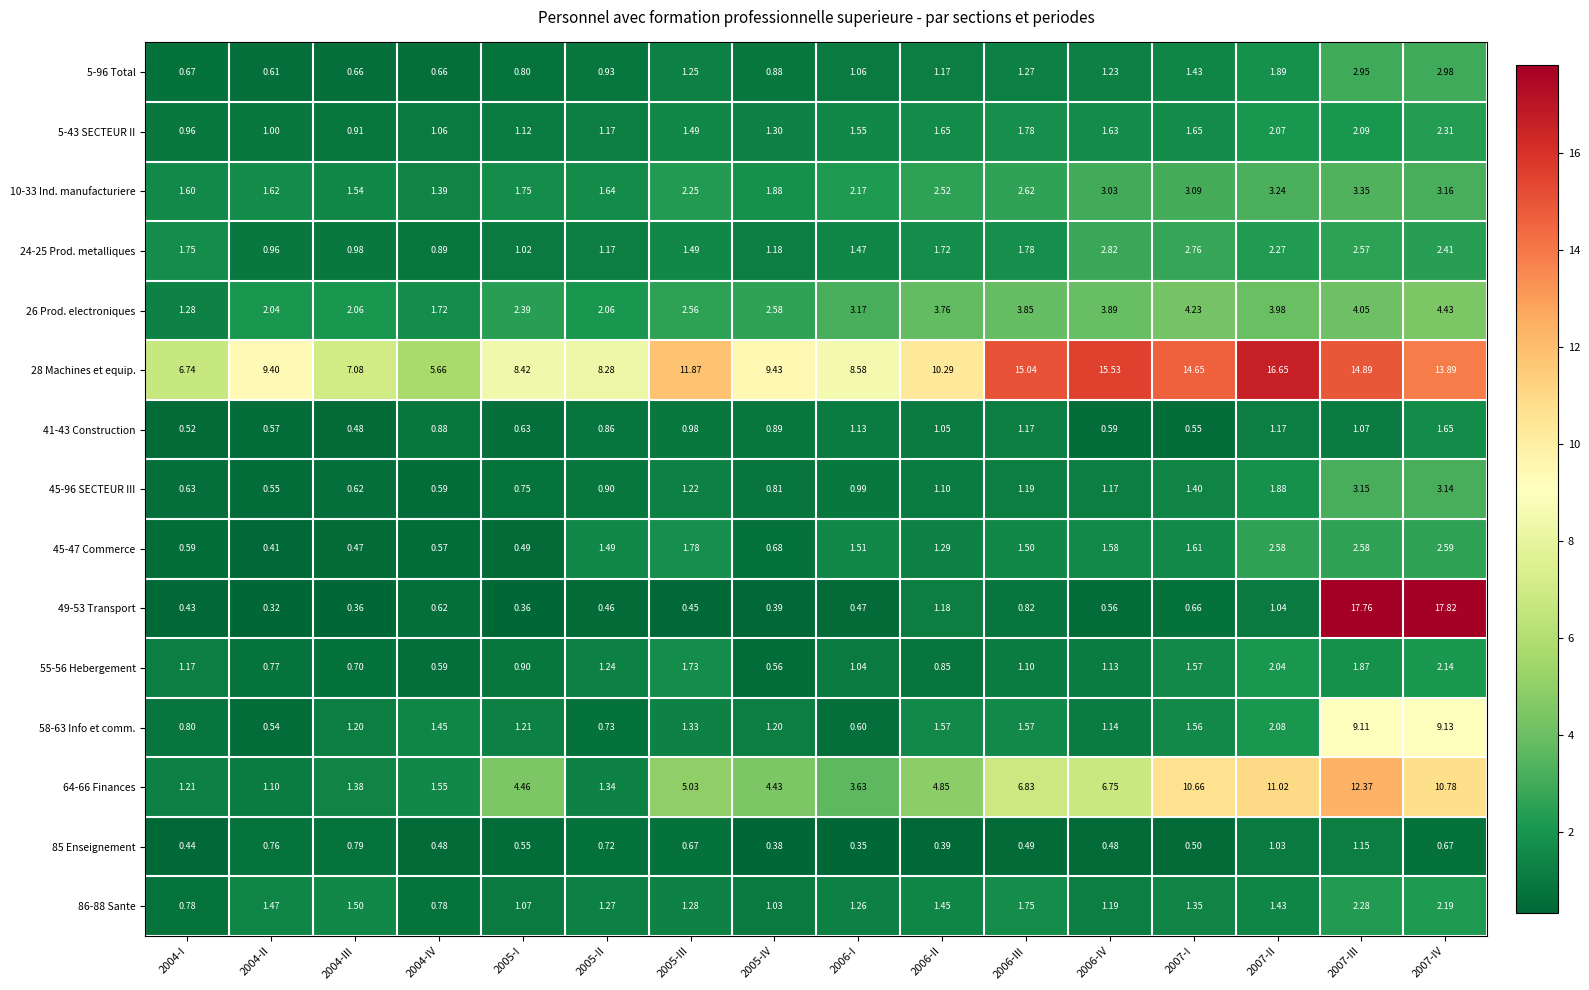

Is the value of 45-96 SECTEUR III at 2004-II greater than the value of 5-96 Total at 2004-IV?

No